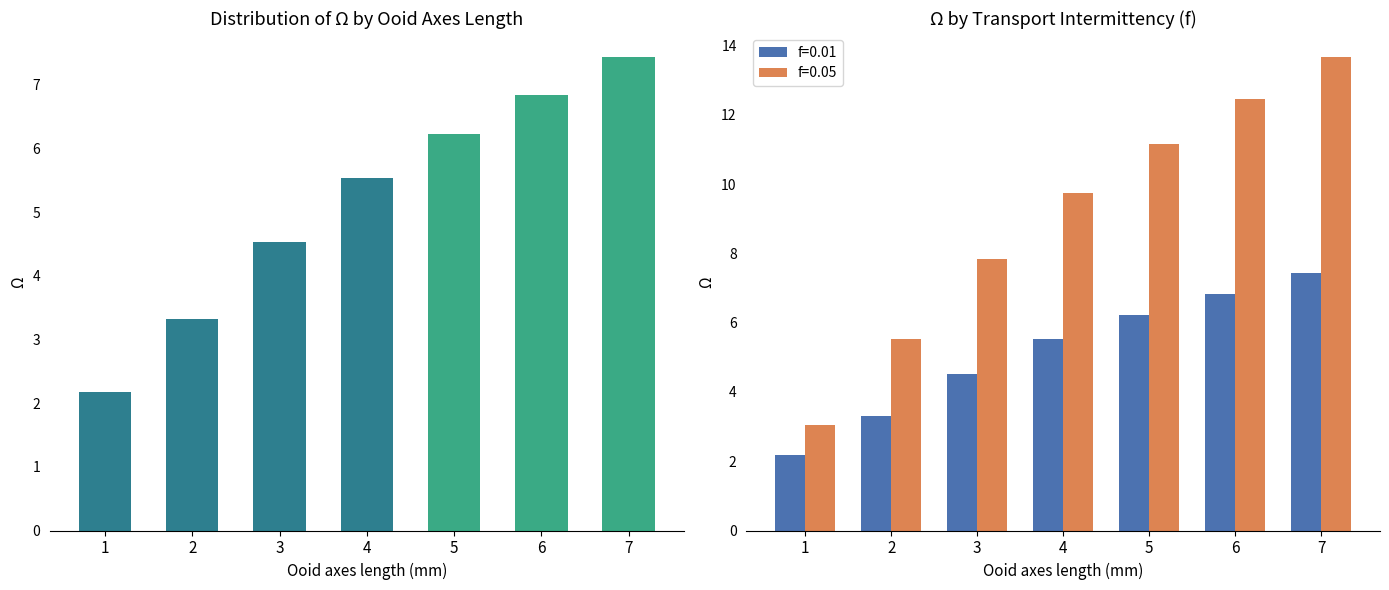

What is the approximate value of f=0.01 at 6?

6.8